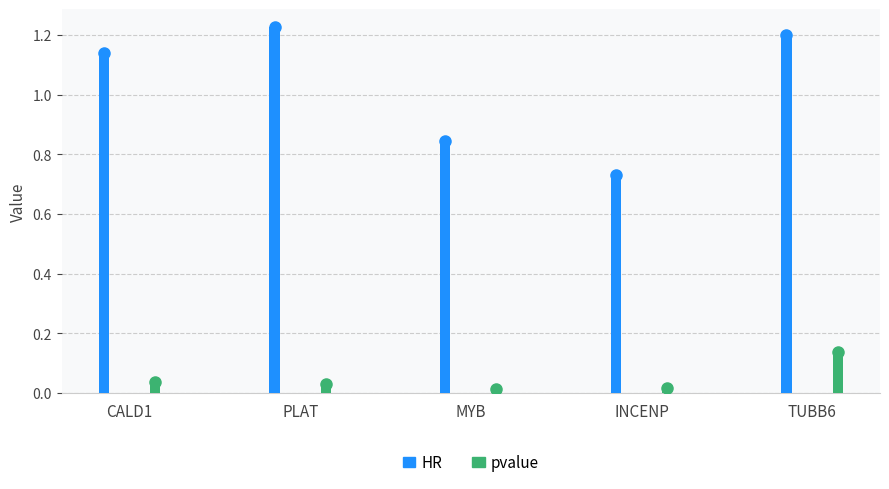

Between INCENP and TUBB6, which is larger?

TUBB6